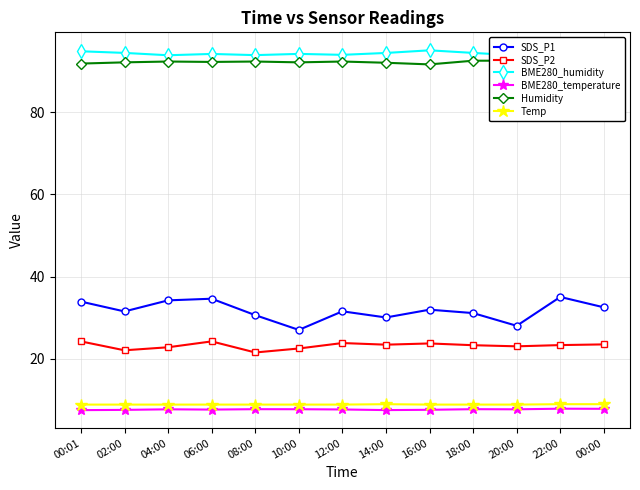

Reading left to right, transcribe all the data shown in this chart.

SDS_P1: 33.9	31.5	34.2	34.6	30.6	27.0	31.5	30.0	31.9	31.1	28.0	35.0	32.5
SDS_P2: 24.2	22.0	22.8	24.2	21.5	22.5	23.8	23.4	23.7	23.3	23.0	23.3	23.5
BME280_humidity: 94.9	94.5	93.9	94.2	94.0	94.3	94.0	94.5	95.1	94.5	93.9	93.5	93.3
BME280_temperature: 7.5	7.5	7.7	7.6	7.7	7.7	7.6	7.5	7.5	7.7	7.7	7.8	7.8
Humidity: 91.9	92.2	92.4	92.3	92.4	92.2	92.4	92.1	91.7	92.6	92.6	91.9	91.9
Temp: 8.8	8.8	8.8	8.8	8.8	8.8	8.8	8.9	8.8	8.8	8.8	8.9	8.9